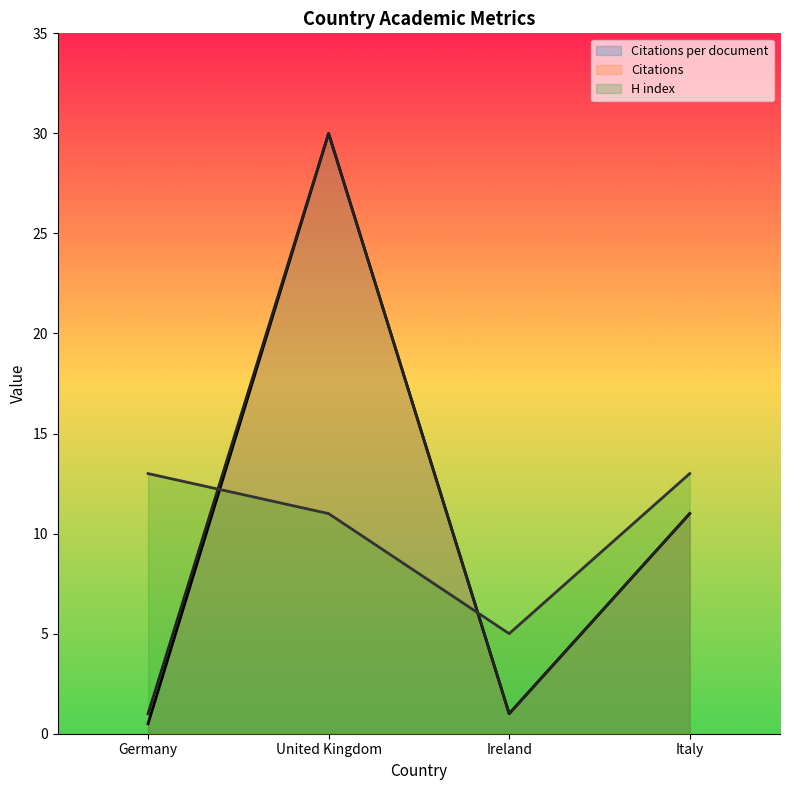

What are all the series names shown in the legend?

Citations per document, Citations, H index